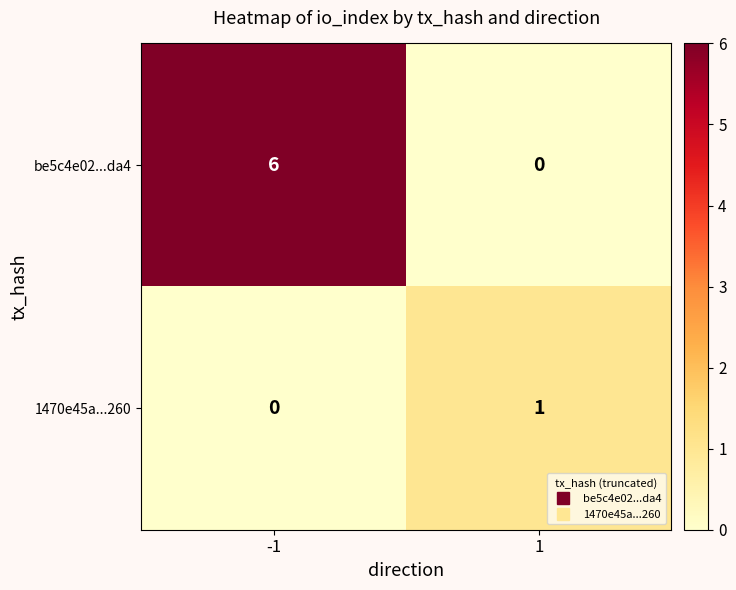

Rank the series by their maximum value, from highest to lowest.

be5c4e02...da4, 1470e45a...260